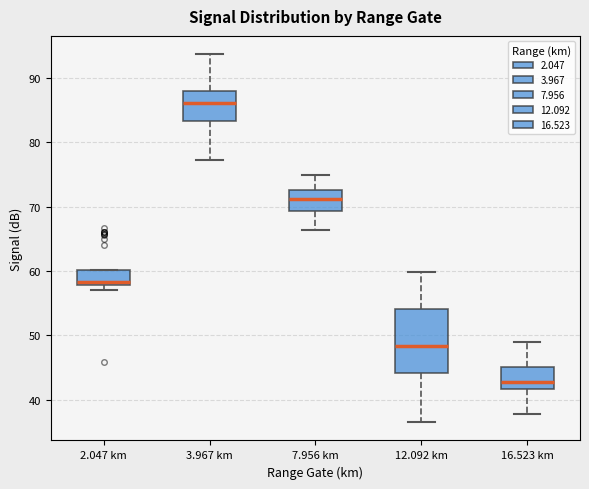

Where does the median line of the box for 12.092 km sit on the y-axis? The values are not printed on the chart, so give them approximately, as read against the axis.

48